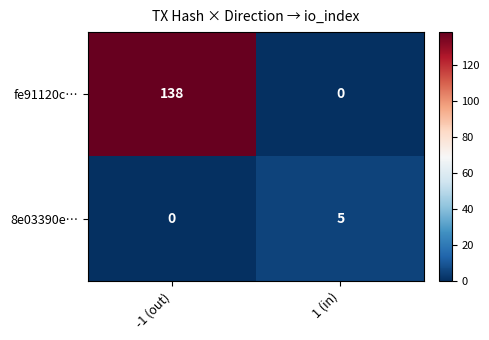

Which category has the highest value across all series?

-1 (out)